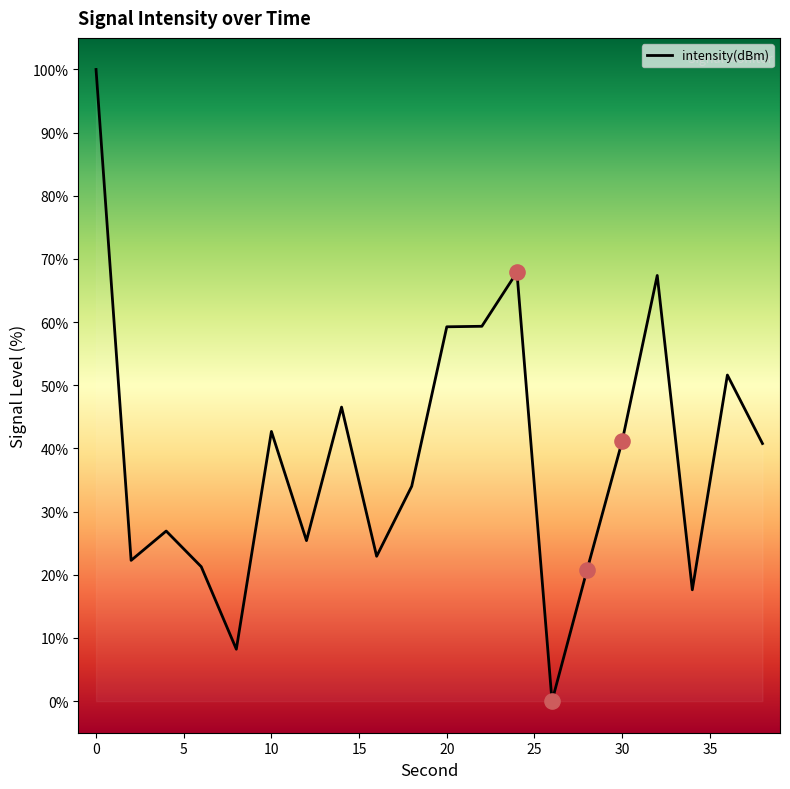

What is the maximum value shown in the chart?

100.0